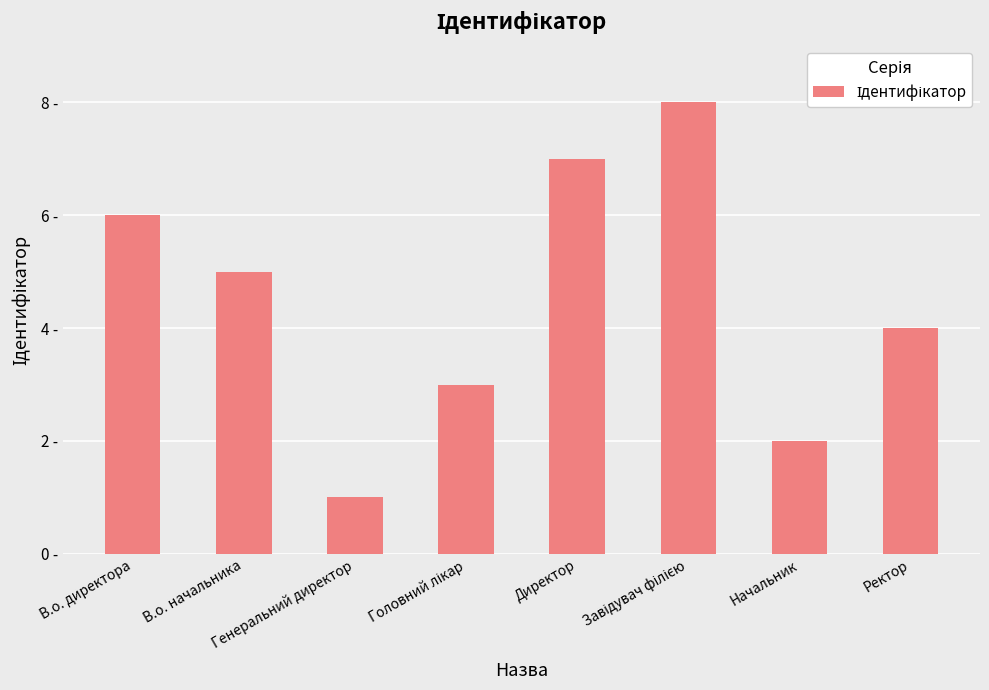

What is the change in value from В.о. директора to В.о. начальника?

-1